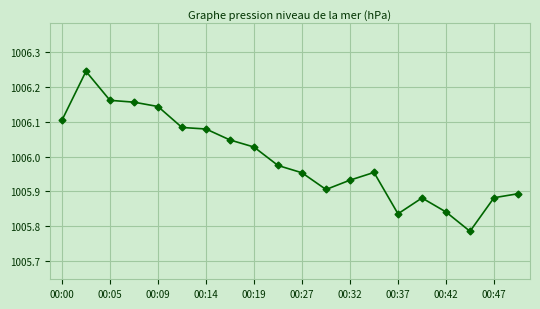

What is the difference between the second highest and minimum values?

0.4